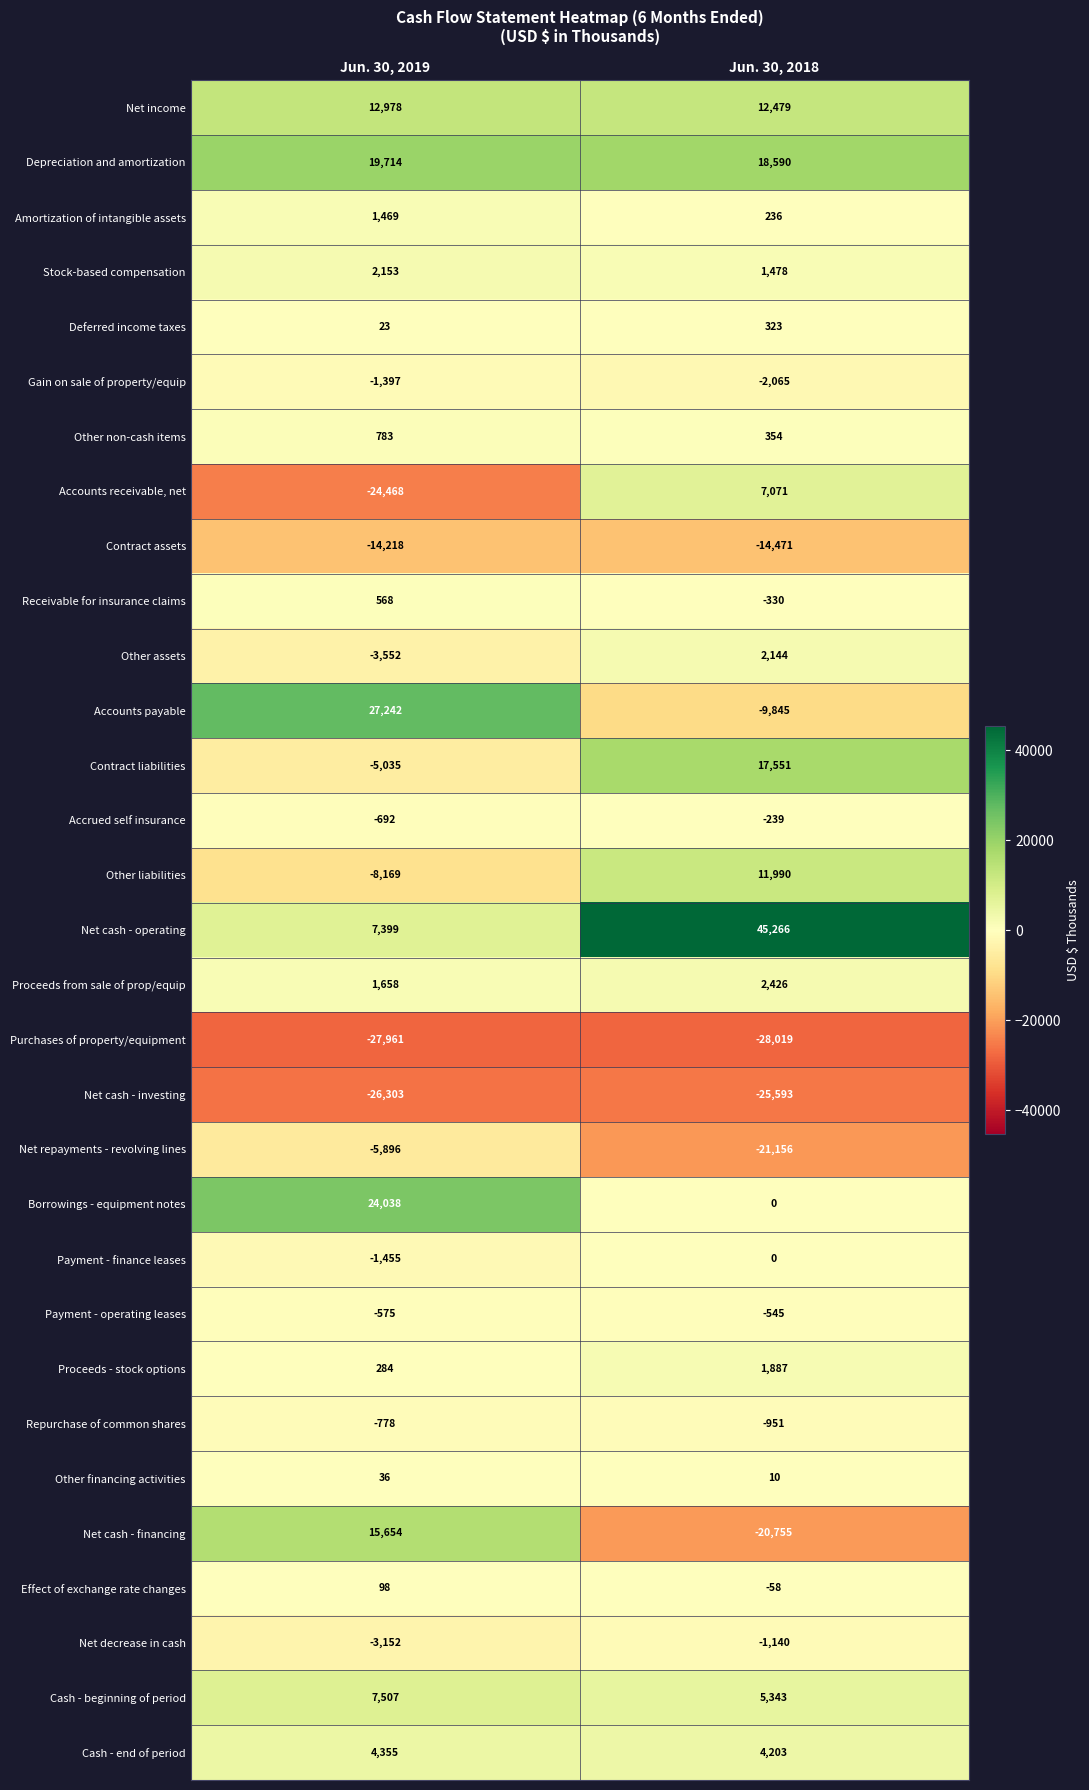

What is the total value across all series at Jun. 30, 2018?

6184